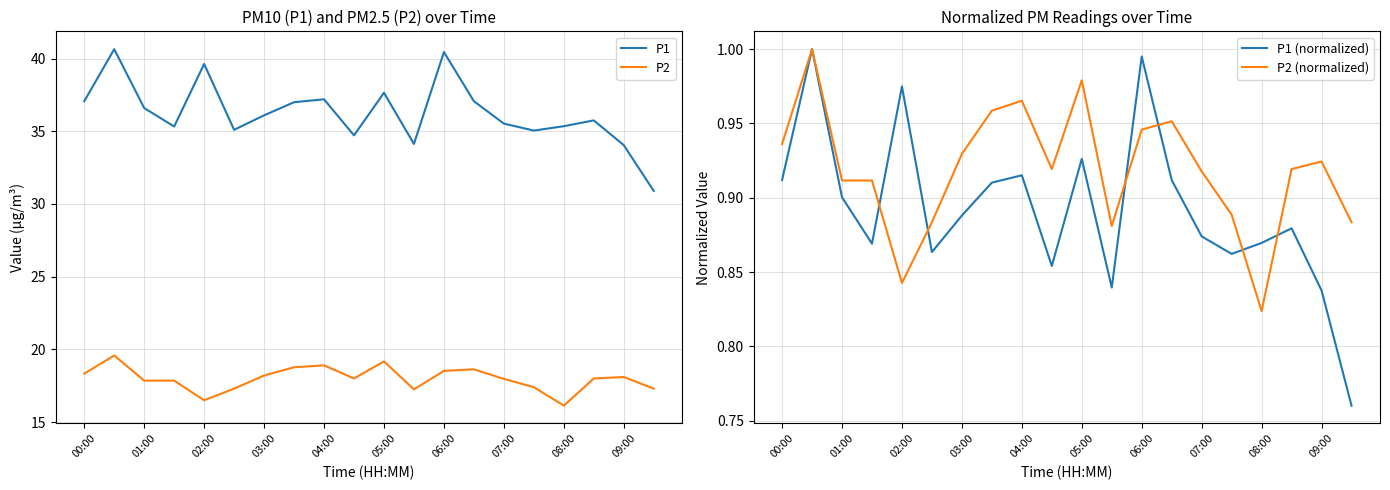

True or false: P2 and P1 cross at least once.

False